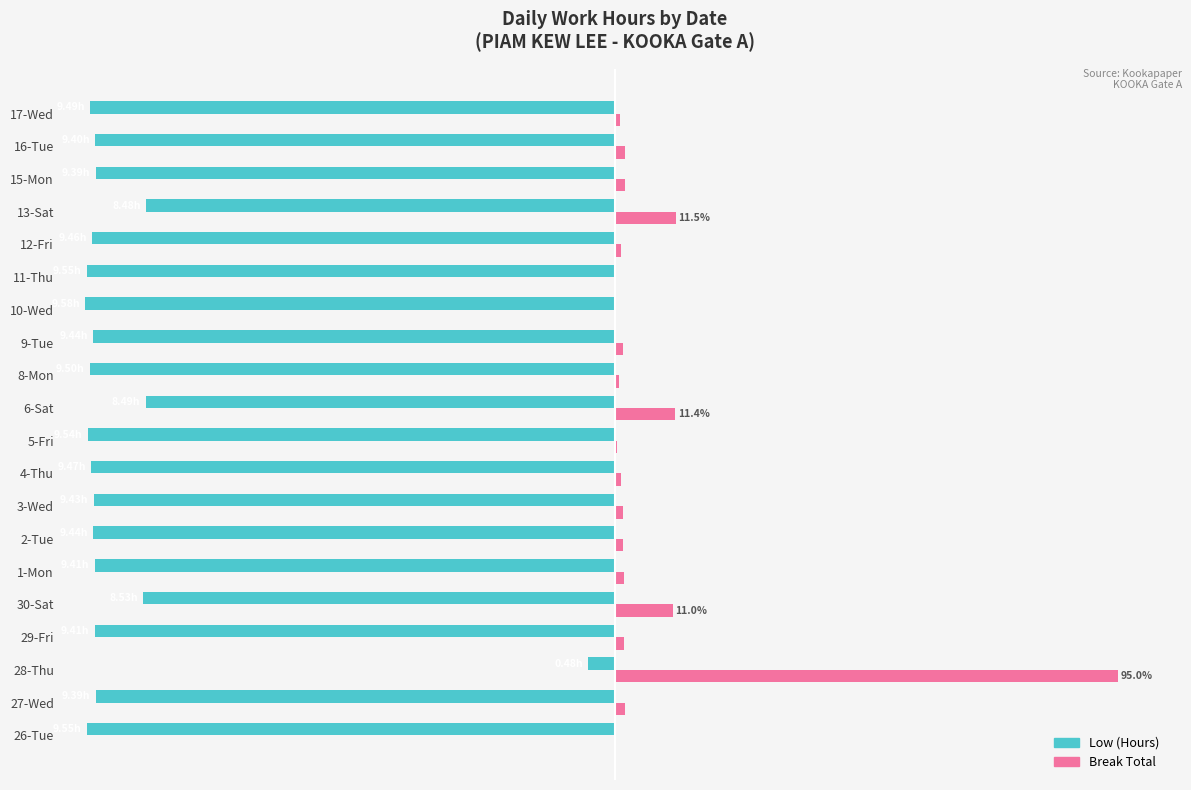

What are all the series names shown in the legend?

Low (Hours), Break Total